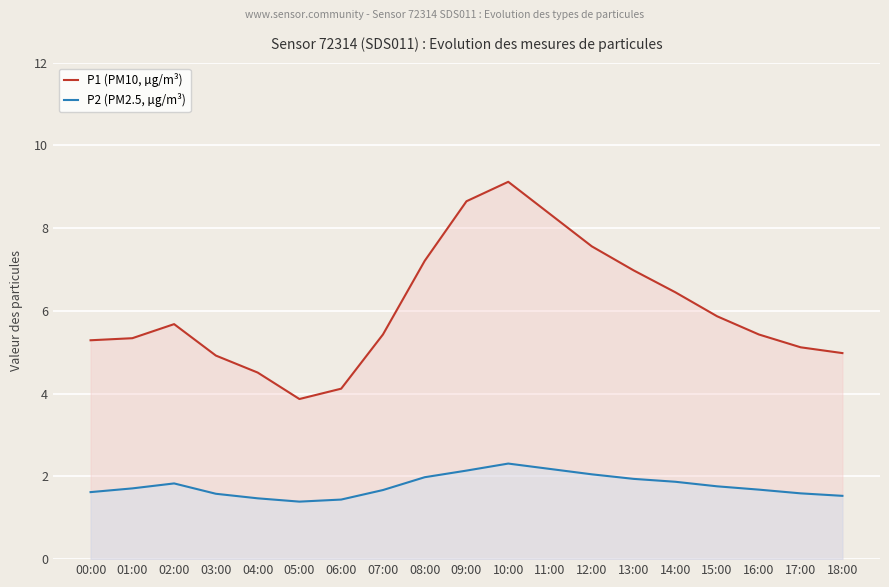

True or false: P2 (PM2.5, µg/m³) has a value of 1.6 at 17:00.

True